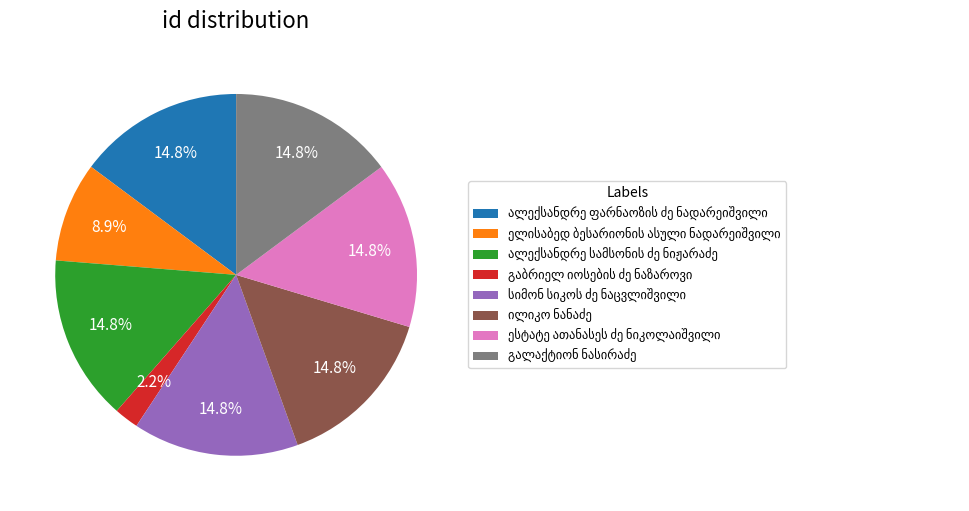

Is there any slice that represents more than half of the pie?

No